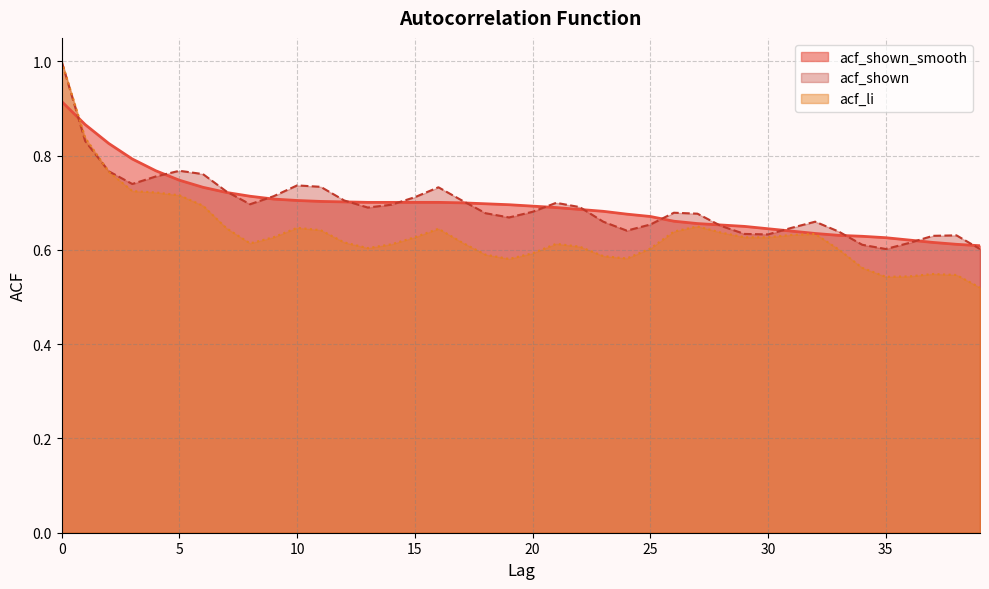

What is the sum of the acf_shown_smooth values at 2 and 23?

1.5